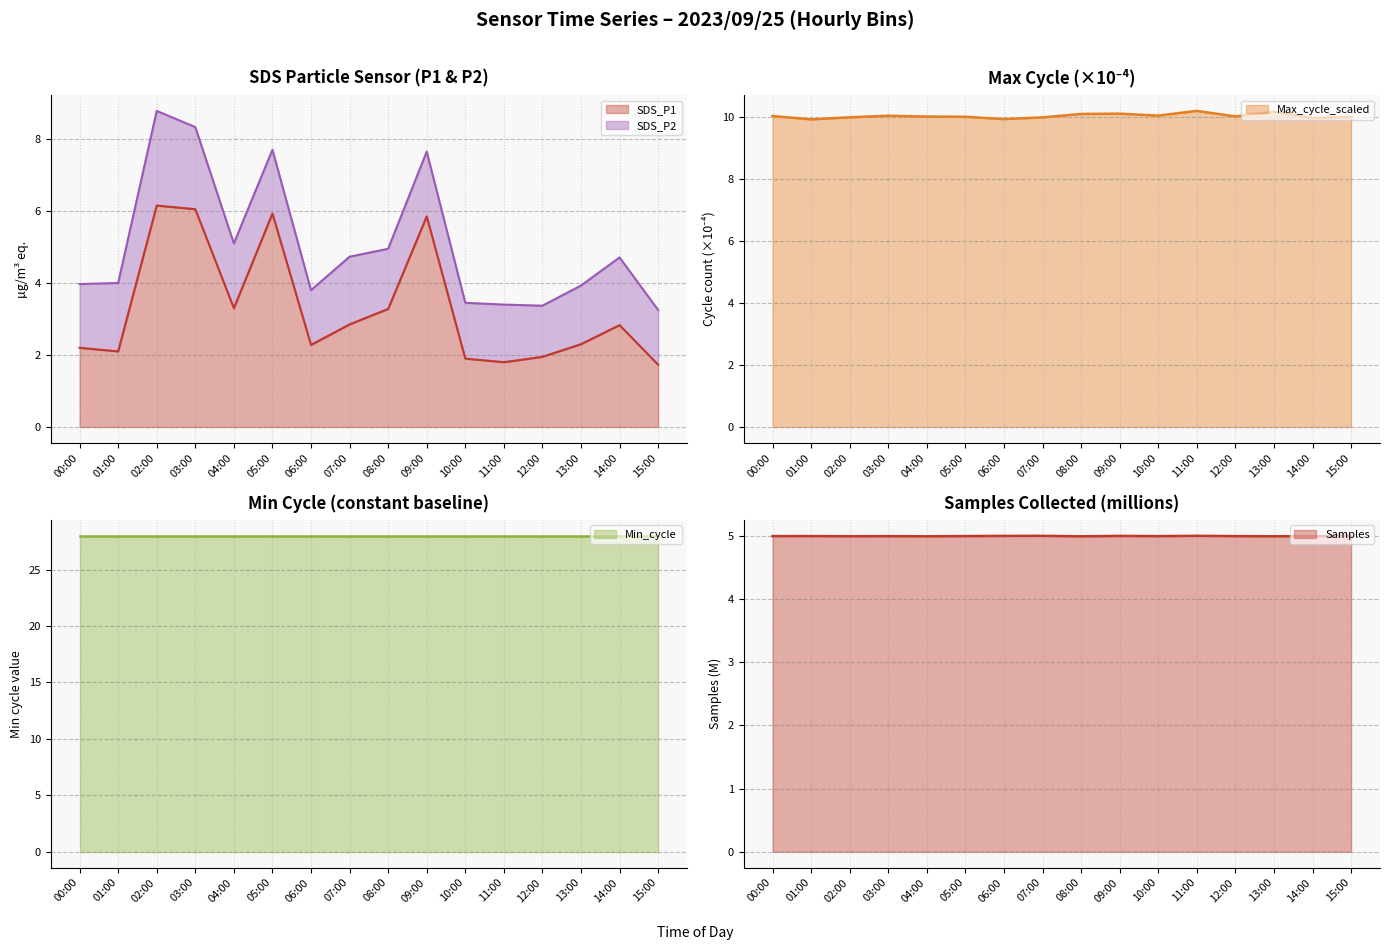

What is the label of the 16th point from the left?

15:00